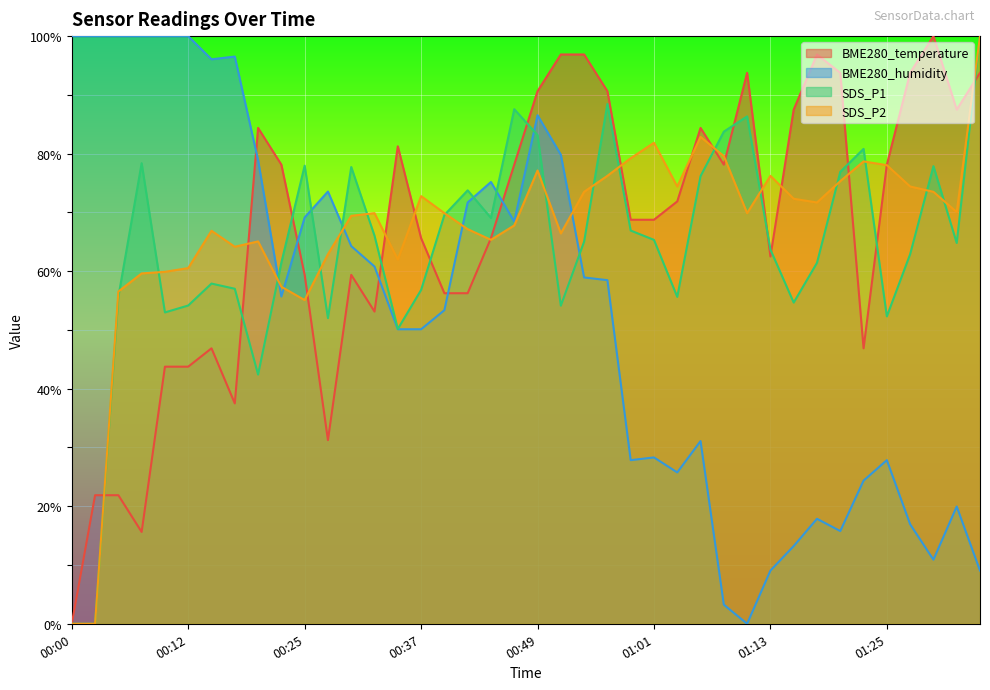

Reading left to right, extract all data points from this chart.

BME280_temperature: 00:00=0.0	00:03=21.9	00:05=21.9	00:08=15.6	00:10=43.8	00:12=43.8	00:15=46.9	00:17=37.5	00:20=84.4	00:22=78.1	00:25=59.4	00:27=31.3	00:29=59.4	00:32=53.1	00:34=81.2	00:37=65.6	00:39=56.3	00:42=56.3	00:44=65.6	00:47=78.1	00:49=90.6	00:51=96.9	00:54=96.9	00:56=90.6	00:59=68.8	01:01=68.8	01:04=71.9	01:06=84.4	01:08=78.1	01:11=93.8	01:13=62.5	01:16=87.5	01:18=96.9	01:21=93.8	01:23=46.9	01:25=78.1	01:28=93.8	01:30=100.0	01:33=87.5	01:35=93.8
BME280_humidity: 00:00=100.0	00:03=100.0	00:05=100.0	00:08=100.0	00:10=100.0	00:12=100.0	00:15=96.1	00:17=96.5	00:20=78.9	00:22=55.7	00:25=69.1	00:27=73.5	00:29=64.3	00:32=60.8	00:34=50.1	00:37=50.1	00:39=53.4	00:42=71.7	00:44=75.2	00:47=68.4	00:49=86.5	00:51=79.8	00:54=58.9	00:56=58.5	00:59=27.8	01:01=28.3	01:04=25.8	01:06=31.1	01:08=3.2	01:11=0.0	01:13=9.0	01:16=13.2	01:18=17.9	01:21=15.8	01:23=24.4	01:25=27.8	01:28=16.9	01:30=10.9	01:33=20.0	01:35=9.0
SDS_P1: 00:00=0.0	00:03=0.0	00:05=55.6	00:08=78.4	00:10=53.0	00:12=54.2	00:15=57.9	00:17=57.0	00:20=42.4	00:22=61.5	00:25=78.0	00:27=52.0	00:29=77.7	00:32=66.0	00:34=50.2	00:37=56.8	00:39=69.6	00:42=73.8	00:44=69.1	00:47=87.6	00:49=83.2	00:51=54.1	00:54=65.0	00:56=88.5	00:59=66.9	01:01=65.3	01:04=55.6	01:06=76.2	01:08=83.7	01:11=86.3	01:13=63.7	01:16=54.7	01:18=61.4	01:21=76.9	01:23=80.8	01:25=52.3	01:28=62.9	01:30=77.9	01:33=64.8	01:35=100.0
SDS_P2: 00:00=0.0	00:03=0.0	00:05=56.5	00:08=59.6	00:10=59.9	00:12=60.5	00:15=66.9	00:17=64.2	00:20=65.1	00:22=57.4	00:25=55.1	00:27=62.9	00:29=69.4	00:32=69.9	00:34=62.0	00:37=72.8	00:39=69.9	00:42=67.2	00:44=65.3	00:47=67.8	00:49=77.1	00:51=66.4	00:54=73.5	00:56=76.2	00:59=79.2	01:01=81.9	01:04=74.4	01:06=82.8	01:08=79.6	01:11=69.9	01:13=76.2	01:16=72.3	01:18=71.7	01:21=75.3	01:23=78.7	01:25=78.0	01:28=74.4	01:30=73.5	01:33=70.1	01:35=100.0